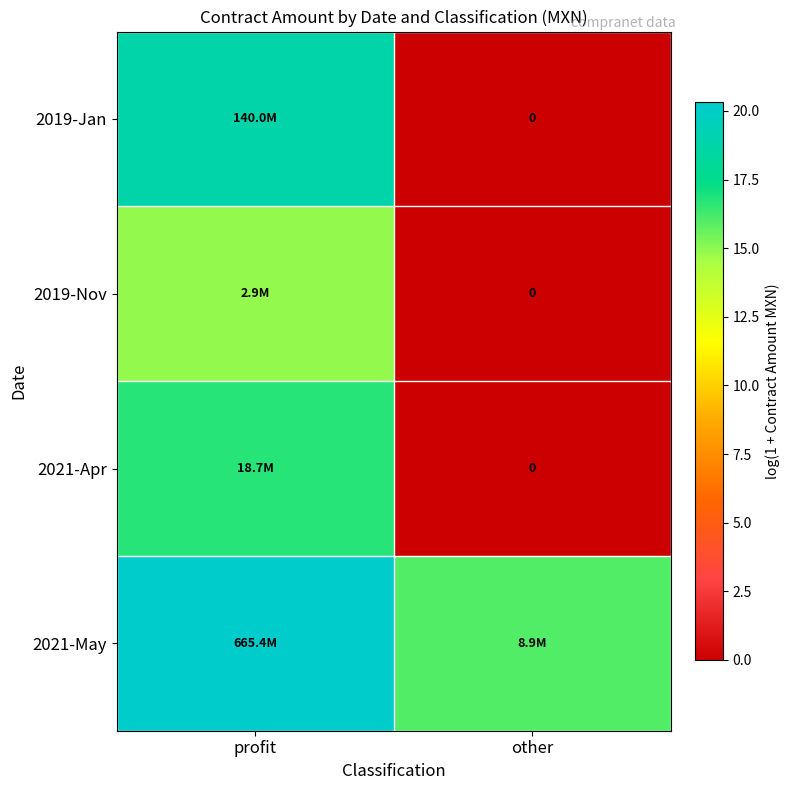

What is the difference between the 2019-Jan values at profit and other?

18.8